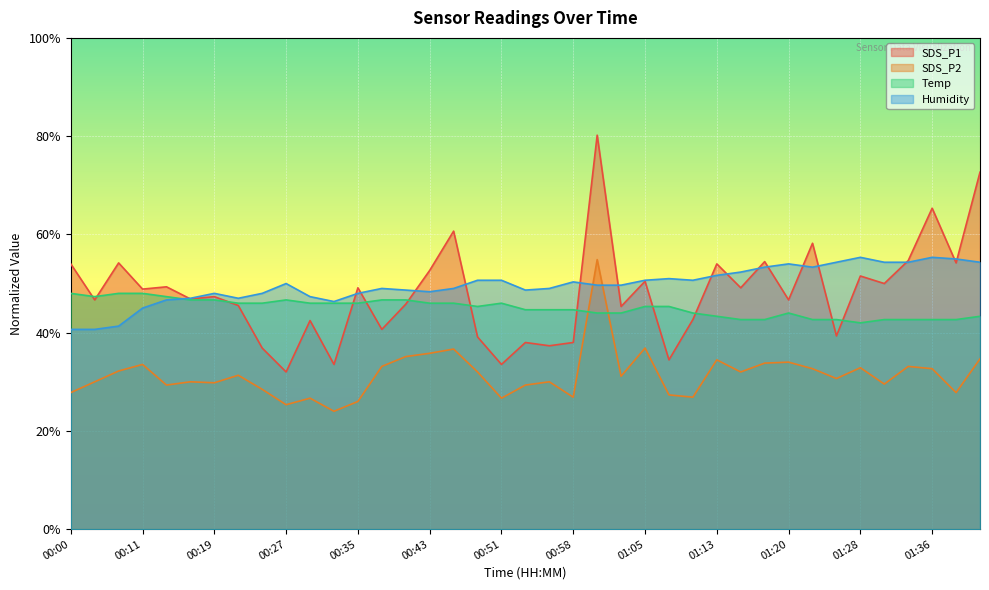

How many data points in Humidity are above 49?

21